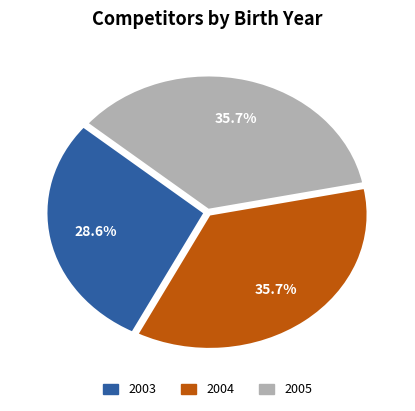

Which category has the smallest portion of the pie?

2003